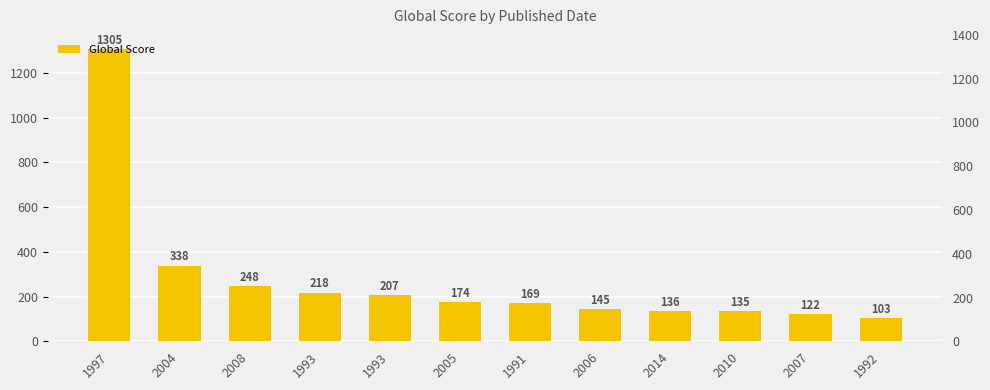

What is the minimum value shown in the chart?

103